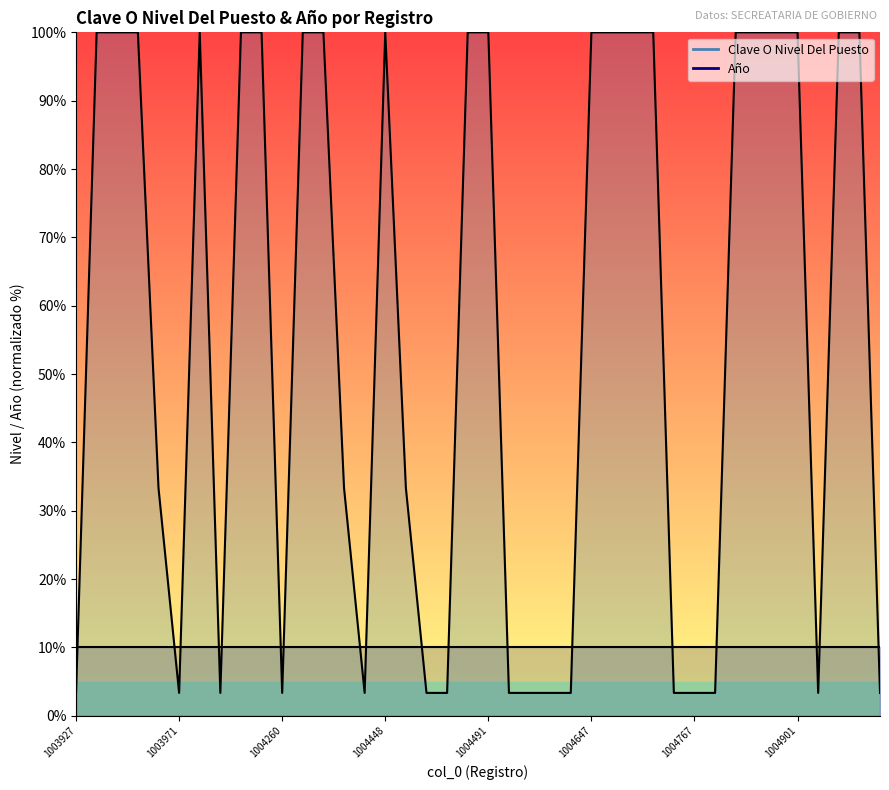

Reading left to right, list all the values displayed in this chart.

1003927=3.3	1003936=100.0	1003945=100.0	1003953=100.0	1003961=33.3	1003971=3.3	1004162=100.0	1004237=3.3	1004243=100.0	1004253=100.0	1004260=3.3	1004268=100.0	1004275=100.0	1004283=33.3	1004292=3.3	1004448=100.0	1004457=33.3	1004466=3.3	1004474=3.3	1004482=100.0	1004491=100.0	1004501=3.3	1004622=3.3	1004630=3.3	1004639=3.3	1004647=100.0	1004656=100.0	1004731=100.0	1004740=100.0	1004748=3.3	1004767=3.3	1004777=3.3	1004783=100.0	1004793=100.0	1004891=100.0	1004901=100.0	1004908=3.3	1004918=100.0	1004927=100.0	1004937=3.3